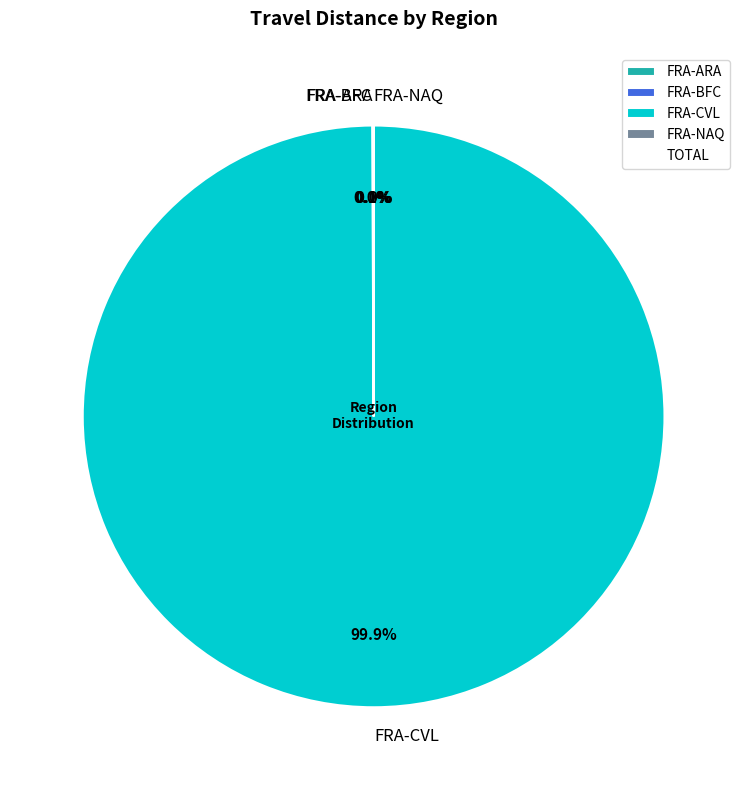

What portion of the pie excludes FRA-CVL?

0.1%